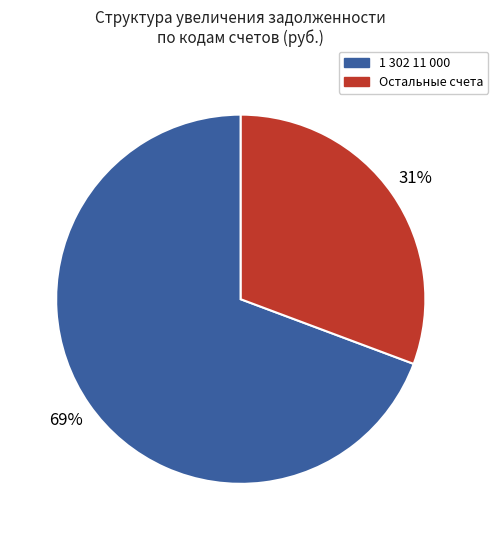

Does any single category account for the majority?

Yes